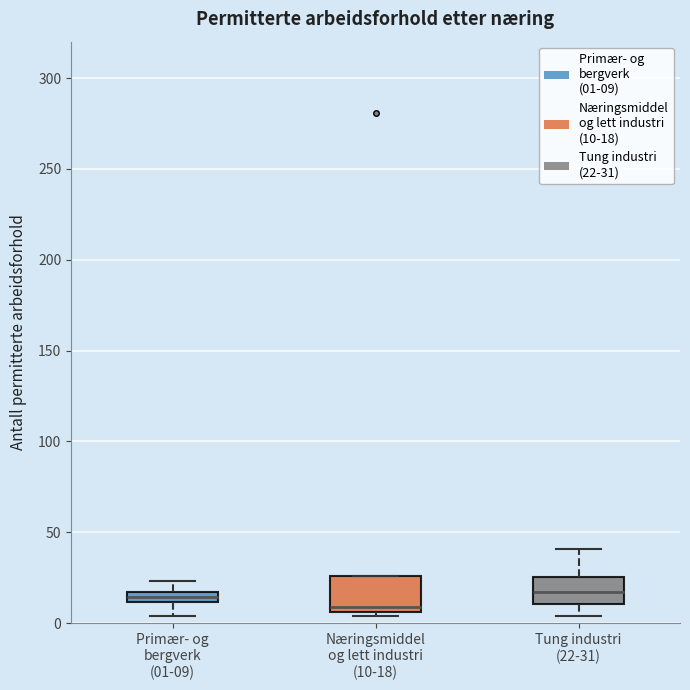

Which box is the tallest, from its lower edge to its upper edge?

Næringsmiddel og lett industri (10-18)